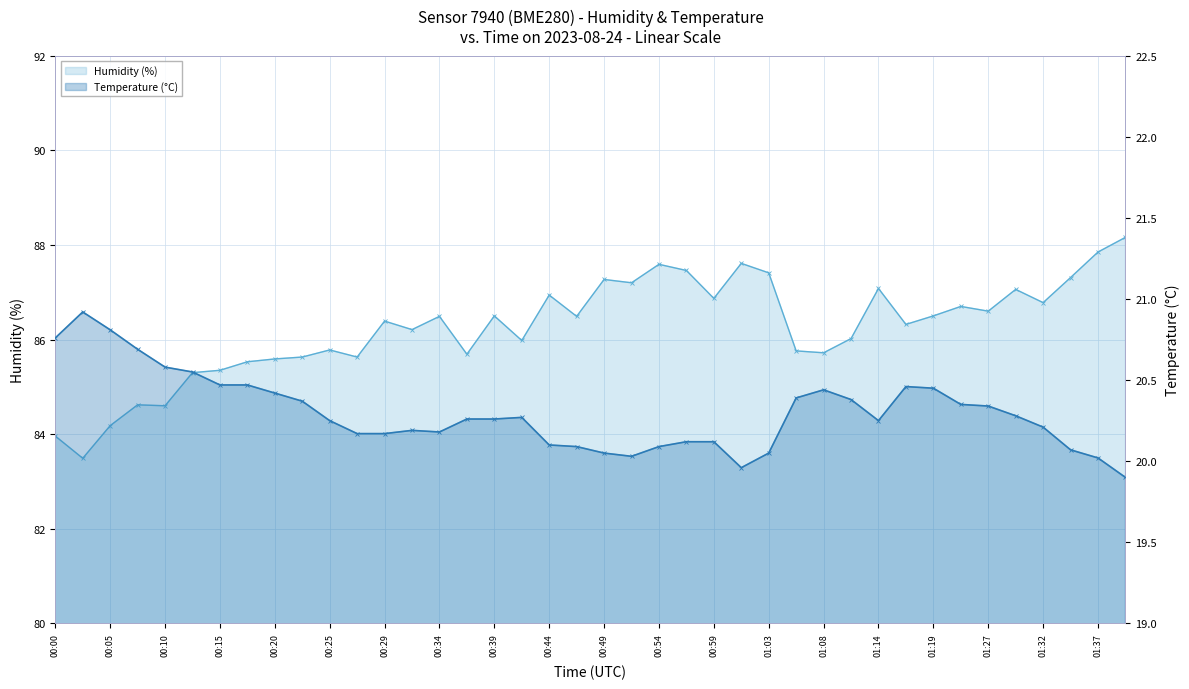

Rank the series at 00:00 from highest to lowest value.

Humidity (%), Temperature (°C)